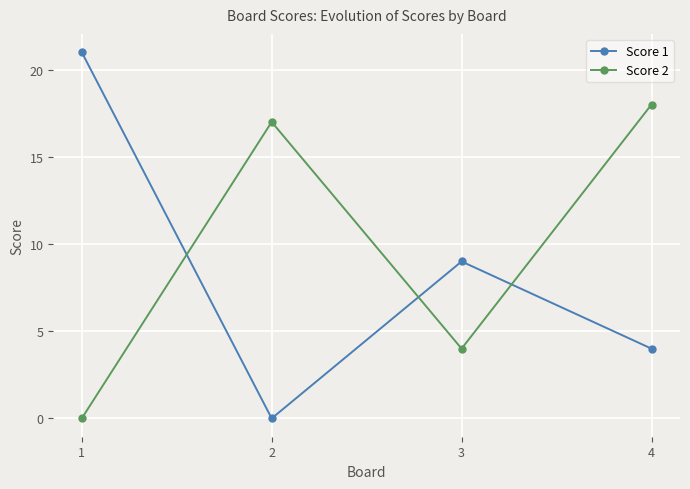

Which category has the highest value across all series?

1